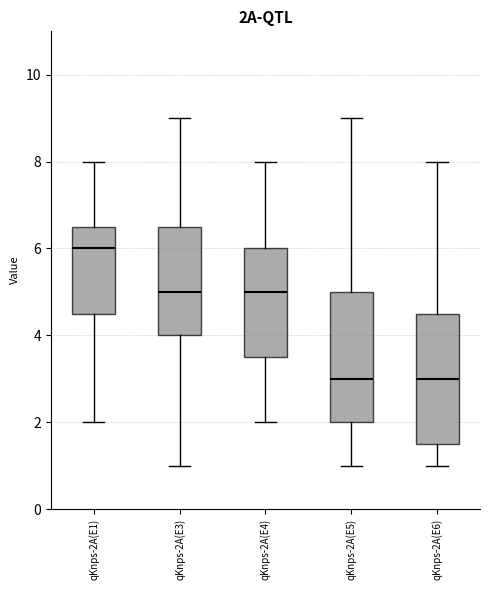

Reading left to right, transcribe this box plot: for each box, give where its median line is, the range the box spans, and where its two whiskers end, as read against the y-axis. The values are not printed on the chart, so give them approximately, as read against the axis.

qKnps-2A(E1): median 6.0, box 4.6 to 6.6, whiskers 2.0 to 8.0
qKnps-2A(E3): median 5.0, box 4.0 to 6.6, whiskers 1.0 to 9.0
qKnps-2A(E4): median 5.0, box 3.6 to 6.0, whiskers 2.0 to 8.0
qKnps-2A(E5): median 3.0, box 2.0 to 5.0, whiskers 1.0 to 9.0
qKnps-2A(E6): median 3.0, box 1.6 to 4.6, whiskers 1.0 to 8.0